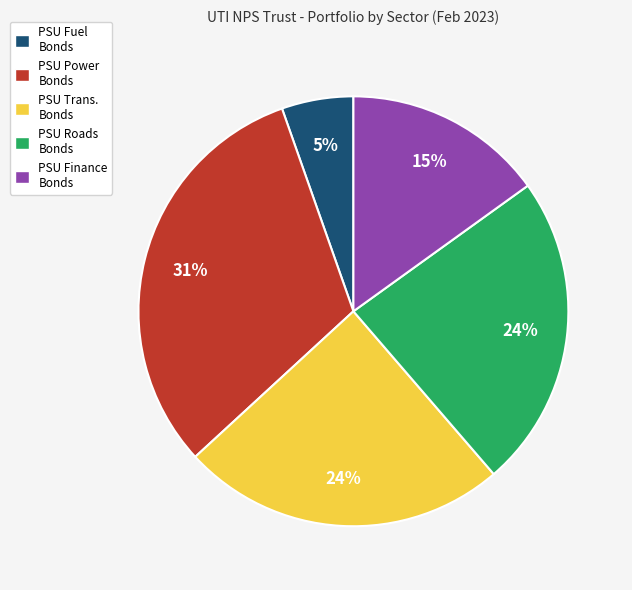

To the nearest percent, what is the difference between the largest and smallest slice percentages?

26%